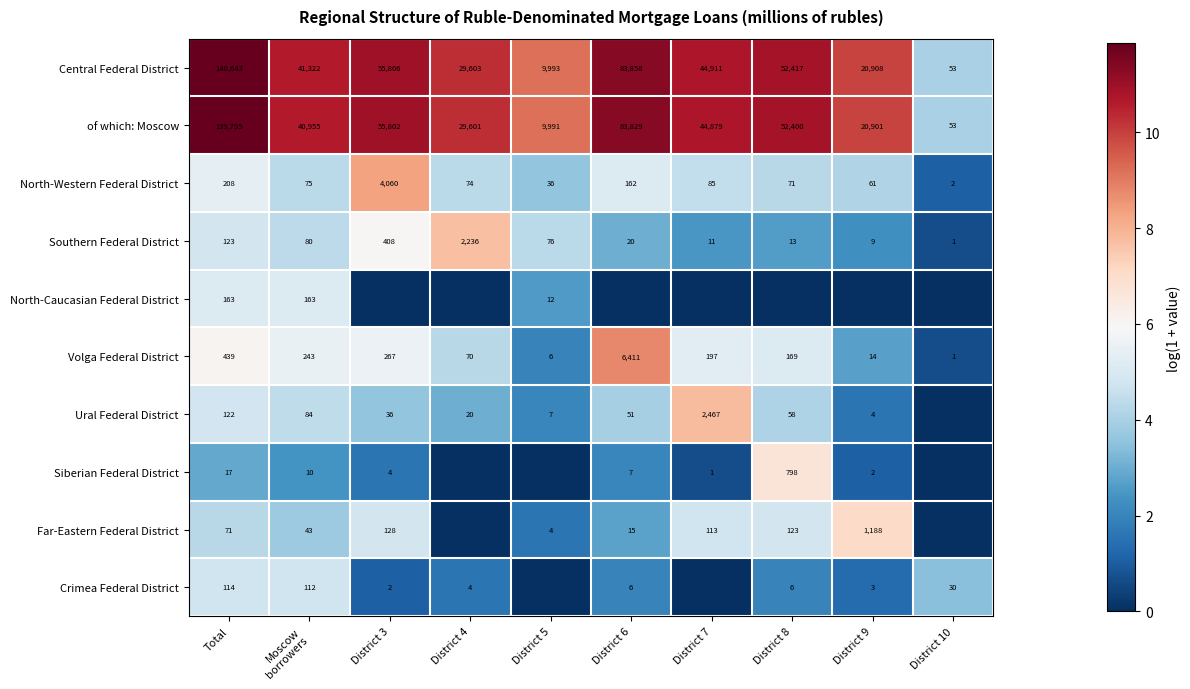

Which category has the lowest value in the North-Western Federal District series?

District 10